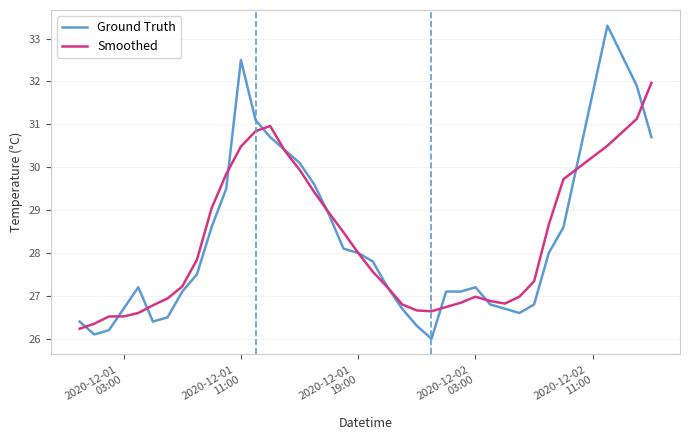

Which series has the widest spread of values?

Ground Truth